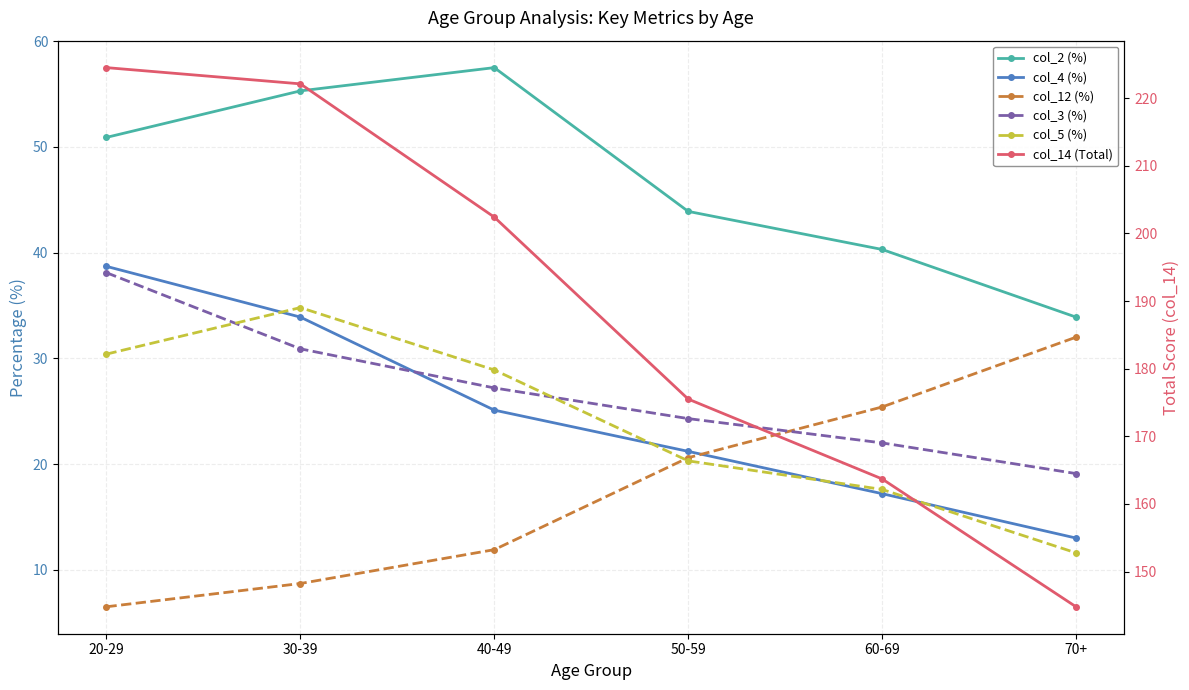

Reading right to left, what are all the values shown in this chart?

col_2 (%): 33.9	40.3	43.9	57.5	55.3	50.9
col_4 (%): 13.0	17.2	21.2	25.1	33.9	38.7
col_12 (%): 32.0	25.4	20.6	11.9	8.7	6.5
col_3 (%): 19.1	22.0	24.3	27.2	30.9	38.1
col_5 (%): 11.6	17.6	20.3	28.9	34.8	30.4
col_14 (Total): 144.8	163.7	175.5	202.4	222.1	224.5